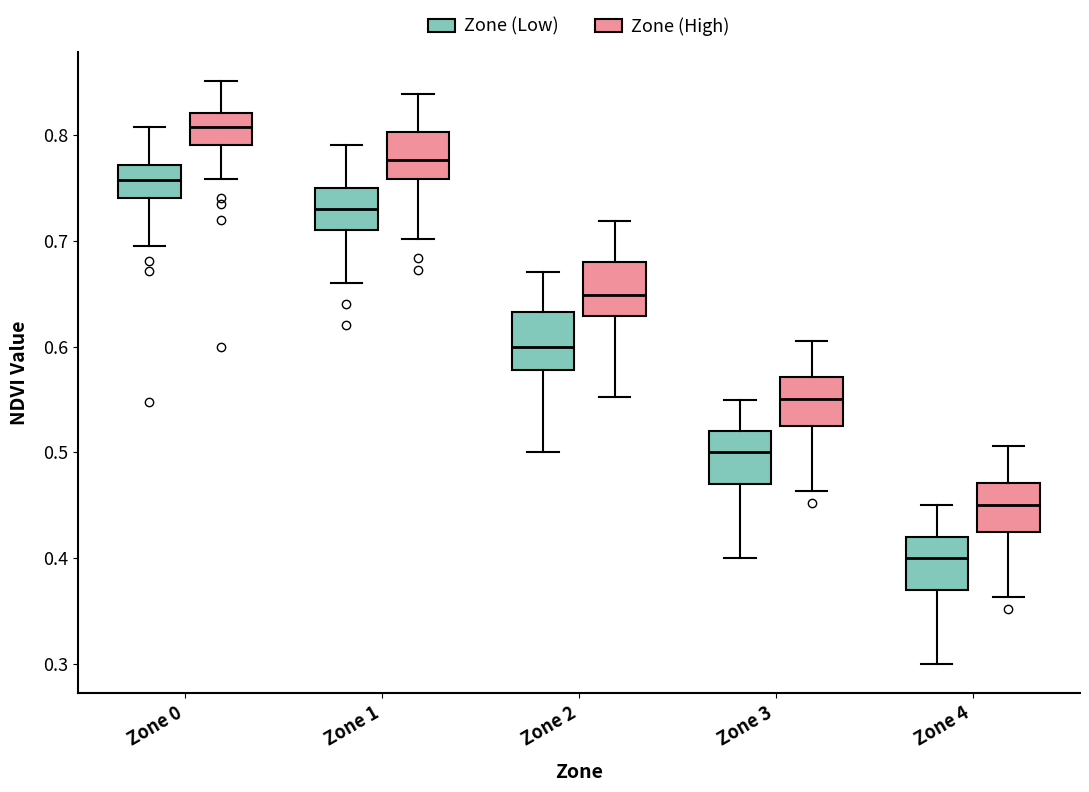

Which box has the highest median line?

Zone 0 (Zone (High))